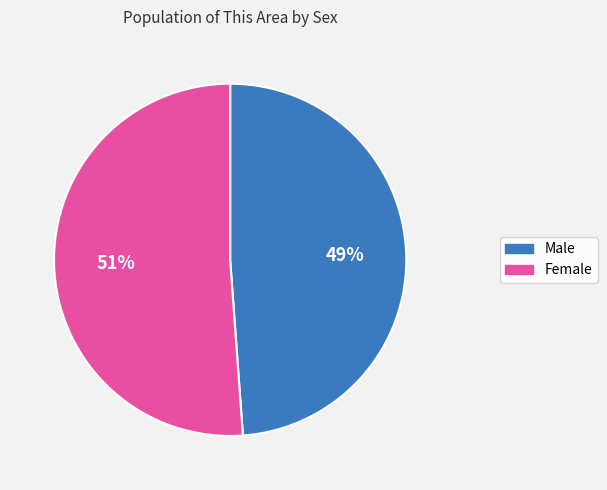

The Male slice represents 37% of the pie. True or false?

False